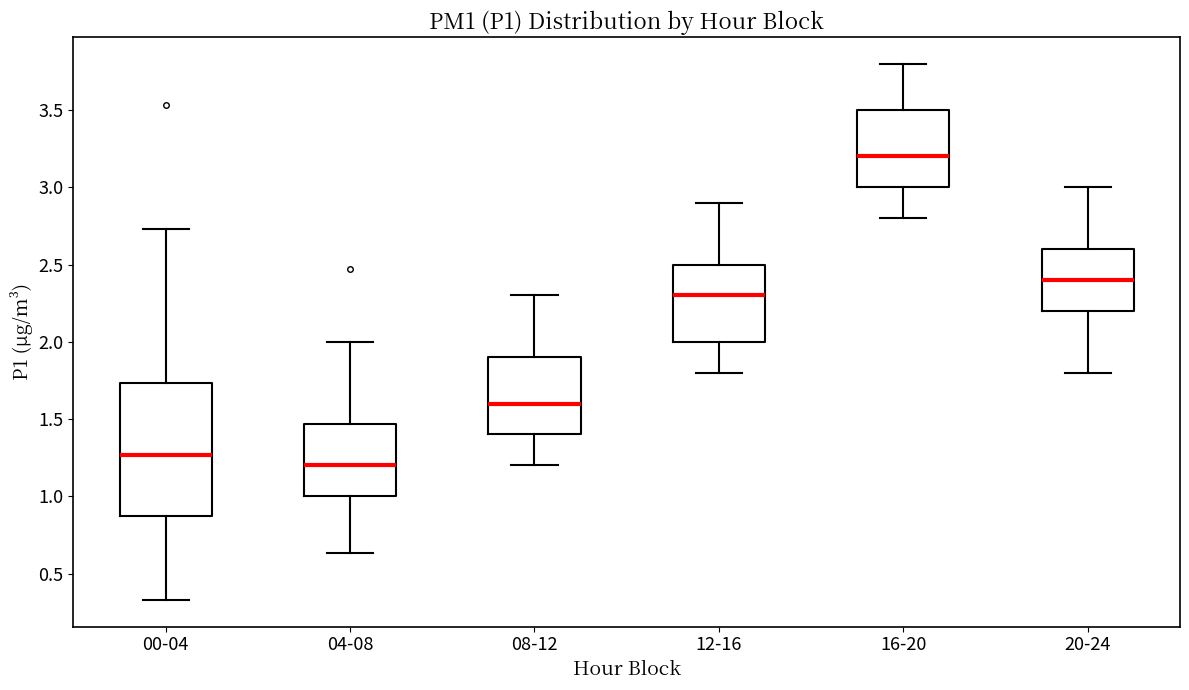

Comparing the boxes themselves (not the whiskers), which one is the tallest?

00-04